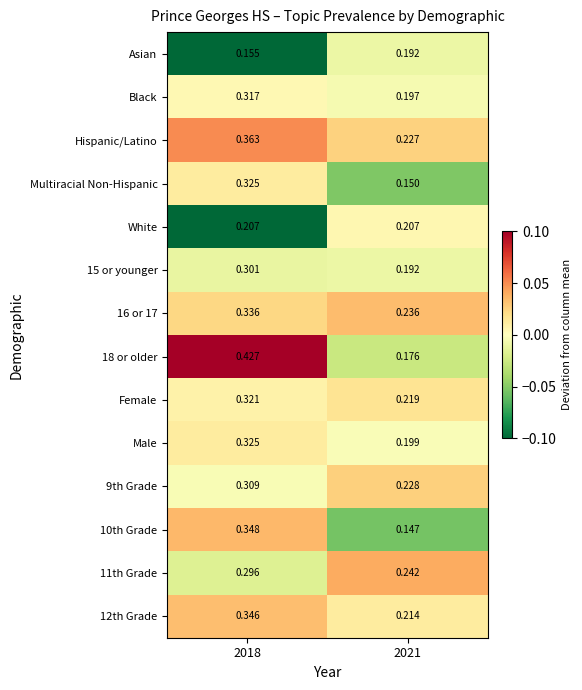

Which category has the lowest value across all series?

2021